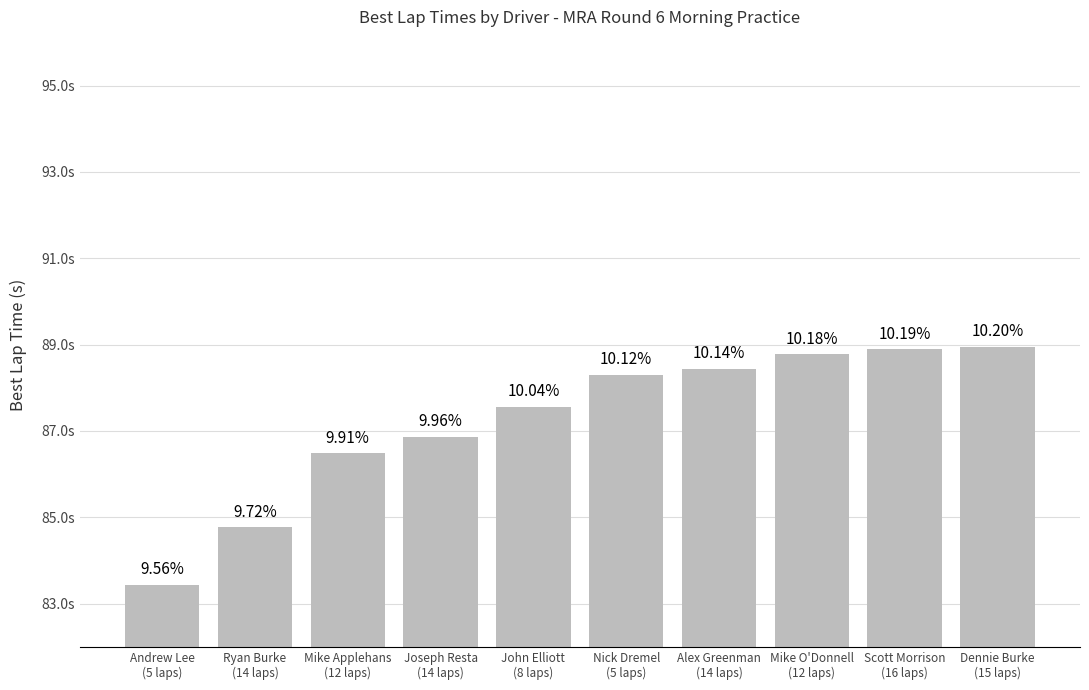

Does the chart contain any negative values?

No